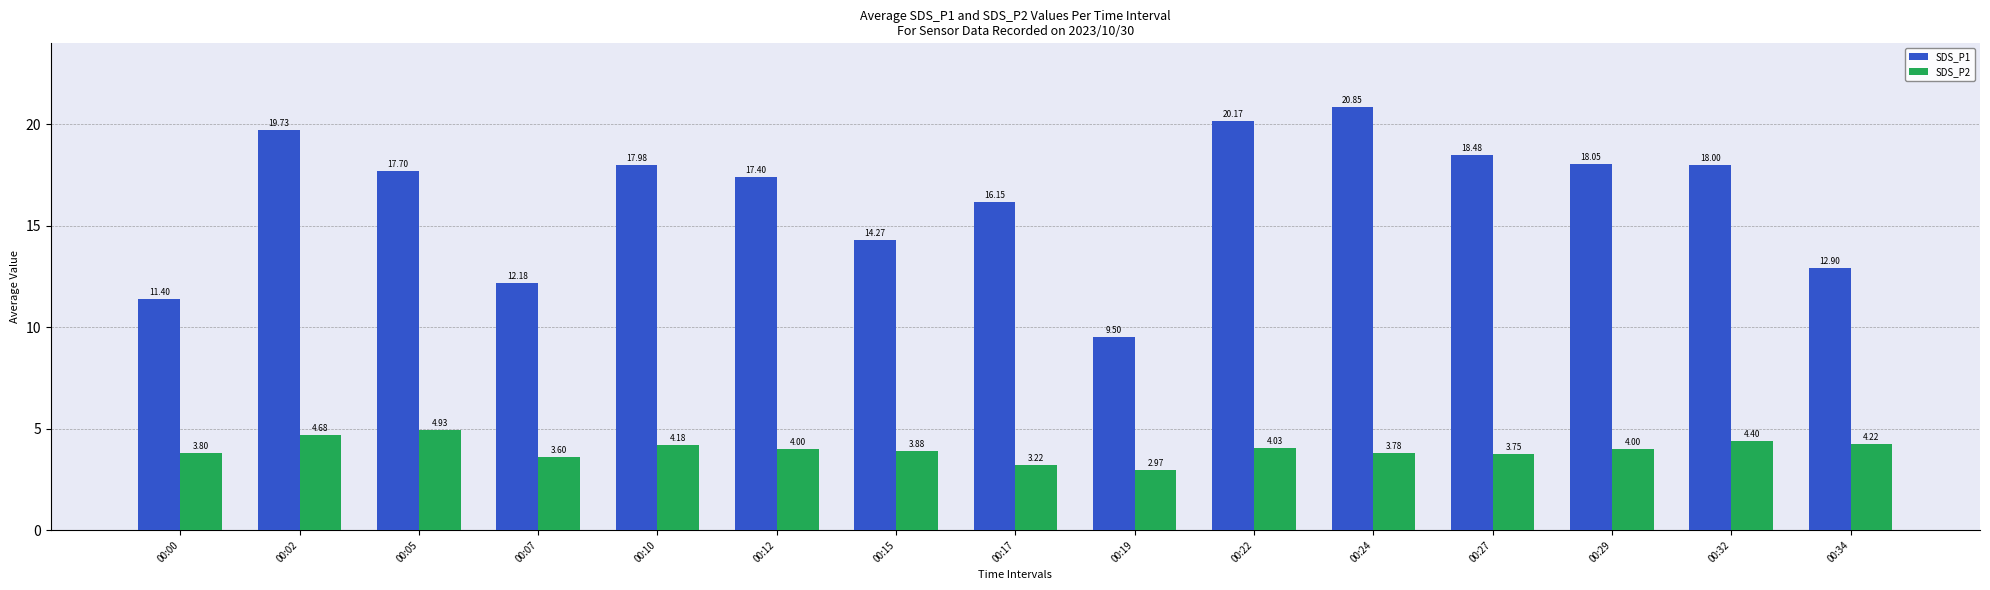

How many values in the SDS_P1 series are below 17?

6